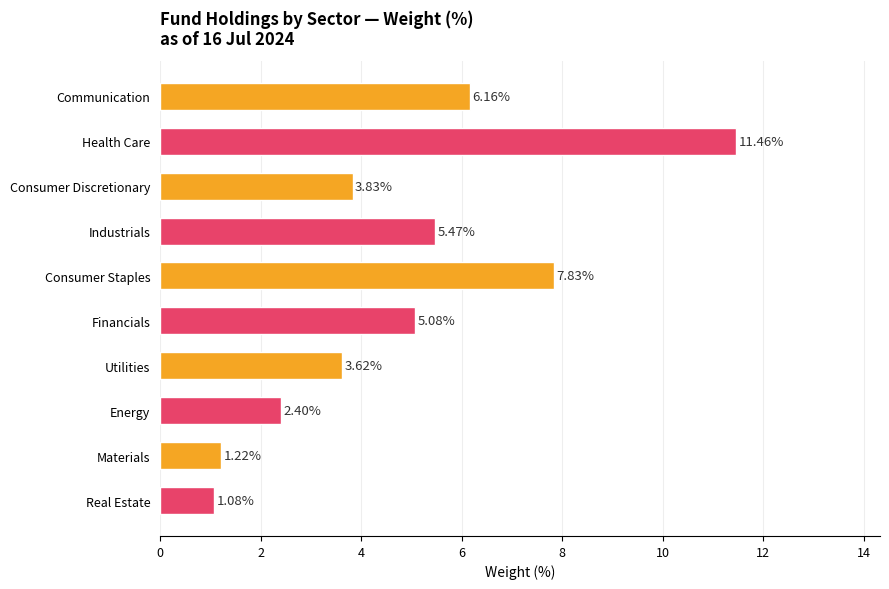

Which has a higher value, Materials or Health Care?

Health Care